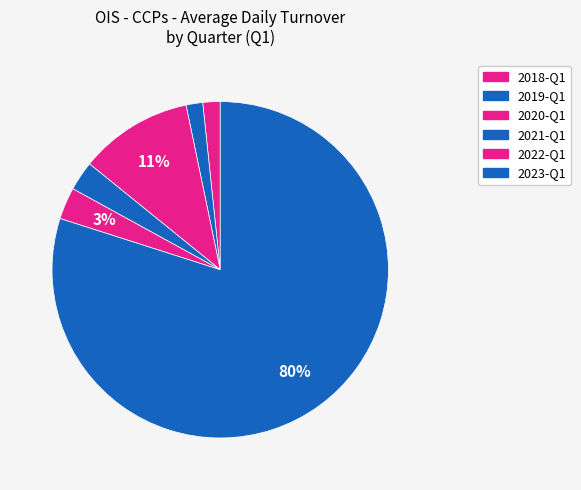

What is the total percentage of 2018-Q1 and 2021-Q1?

4.5%